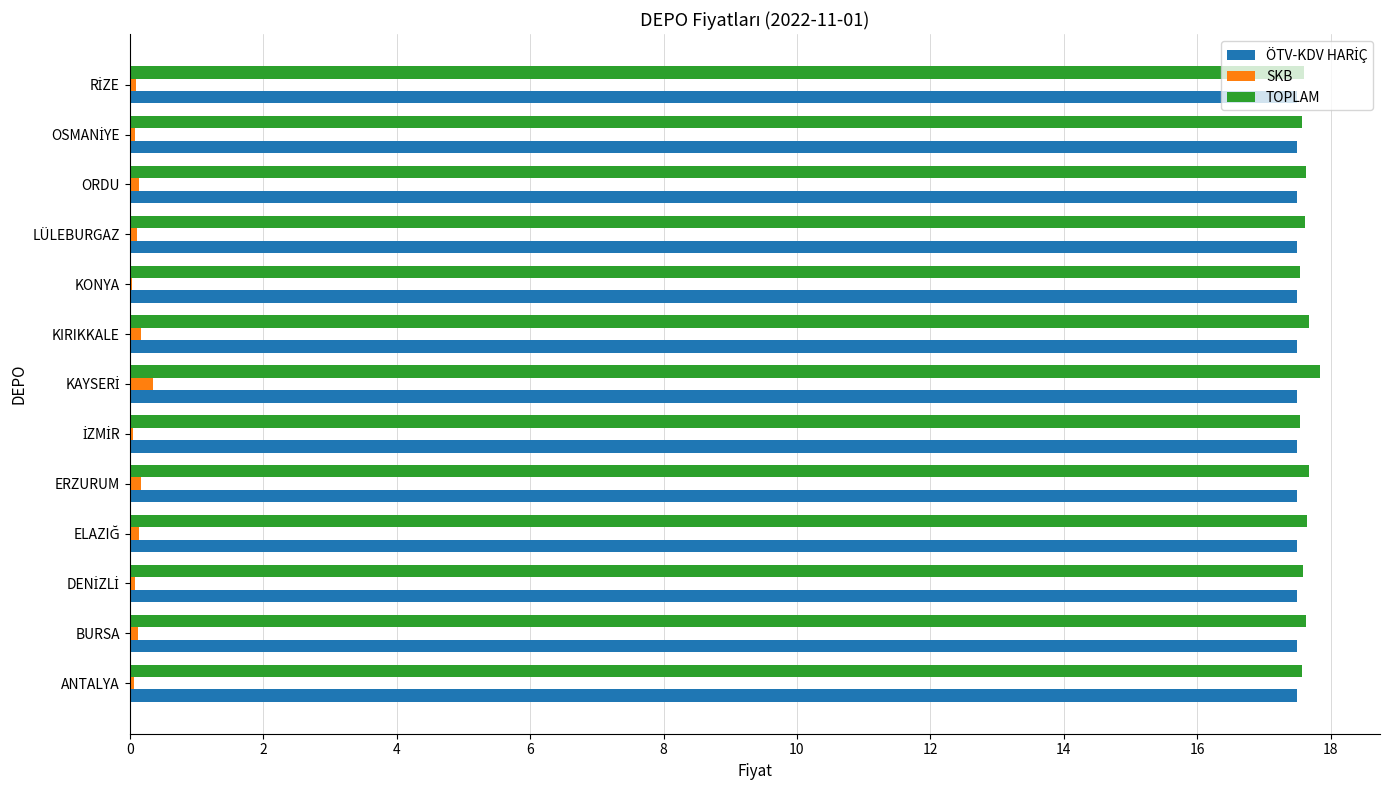

True or false: TOPLAM has a value of 17.6 at BURSA.

True